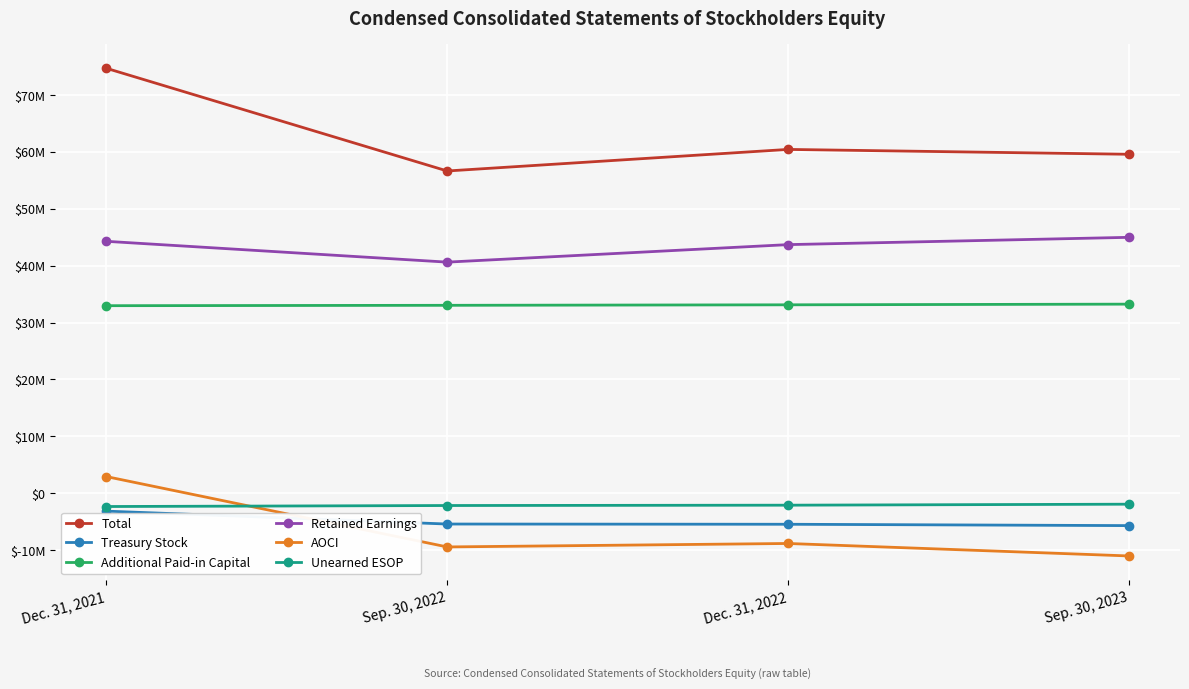

What position from the left is Sep. 30, 2022?

2